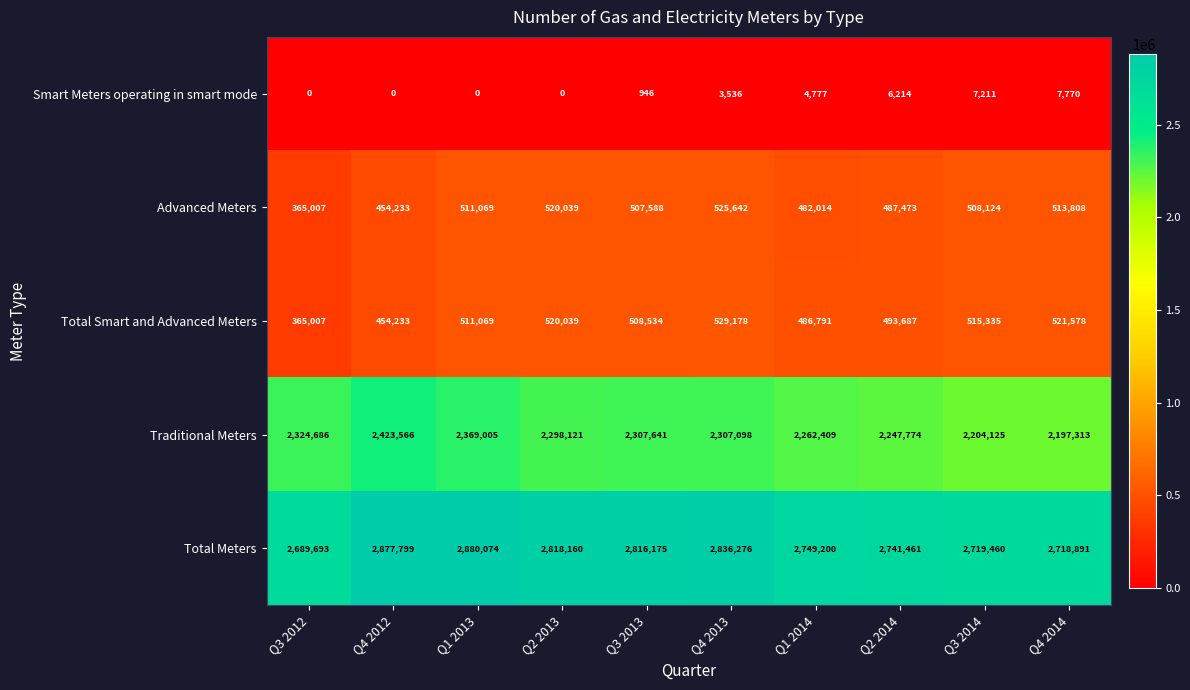

True or false: Total Smart and Advanced Meters has a value of 148876 at Q3 2014.

False